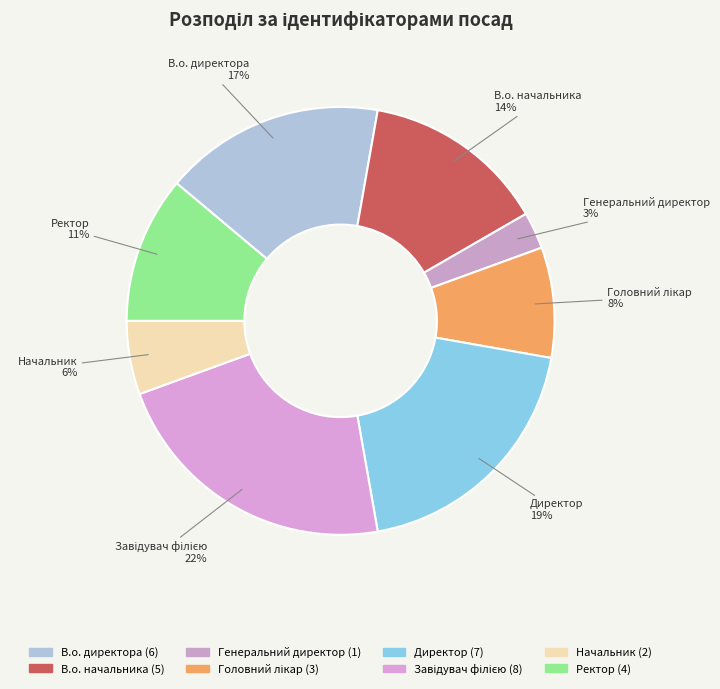

Between Директор and В.о. директора, which is larger?

Директор